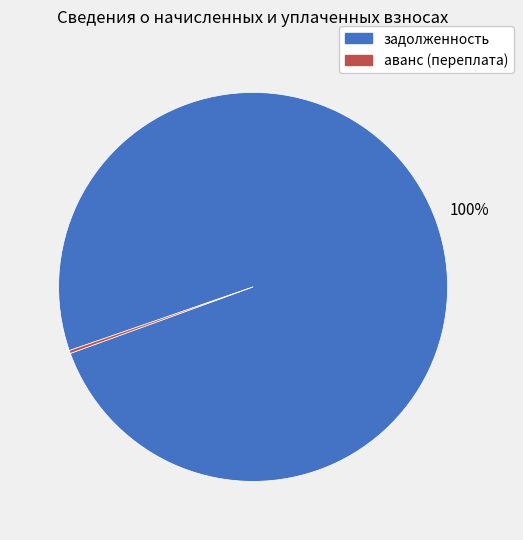

To the nearest percent, what percentage of the pie is задолженность?

100%